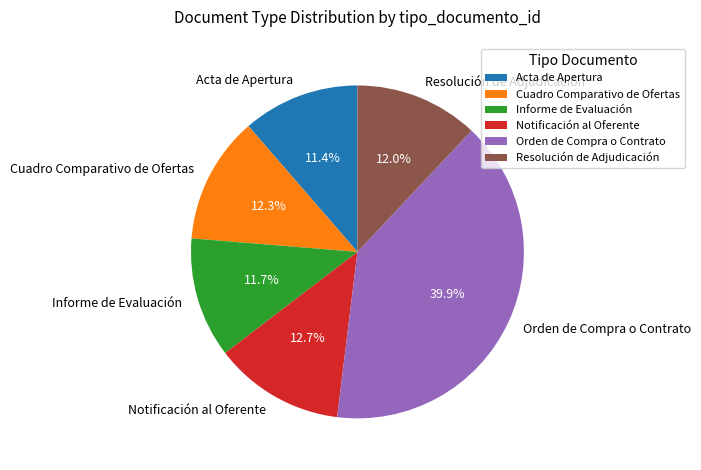

How much of the chart is everything except Resolución de Adjudicación?

88.0%